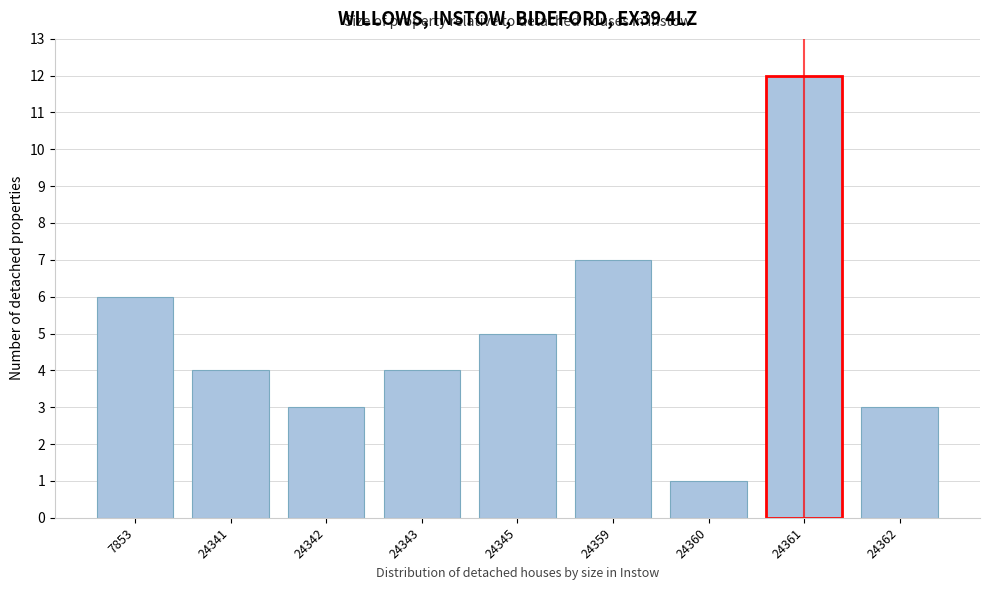

Reading left to right, extract all data points from this chart.

7853=6	24341=4	24342=3	24343=4	24345=5	24359=7	24360=1	24361=12	24362=3